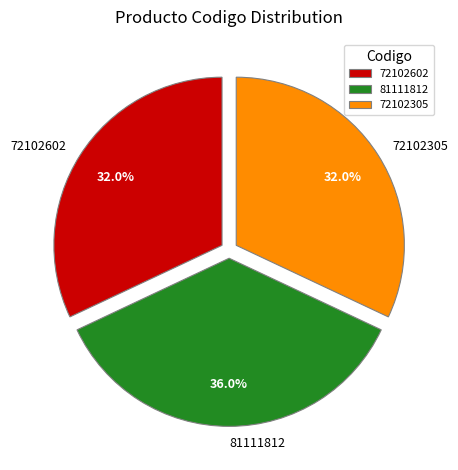

Is there any slice that represents more than half of the pie?

No